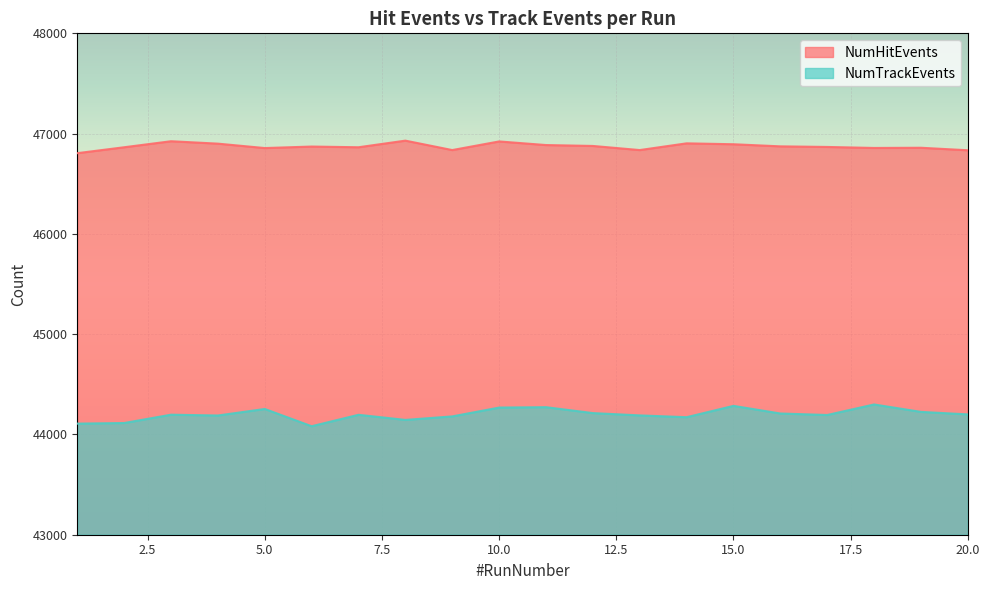

What are all the series names shown in the legend?

NumHitEvents, NumTrackEvents